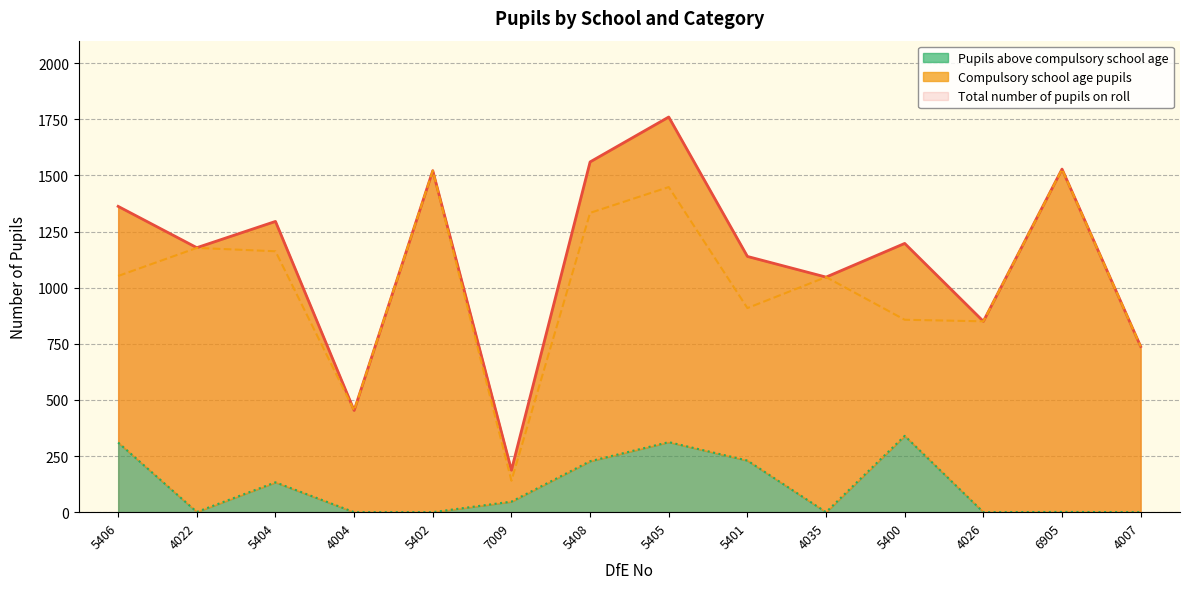

The value of Pupils above compulsory school age at 5400 is 515. True or false?

False